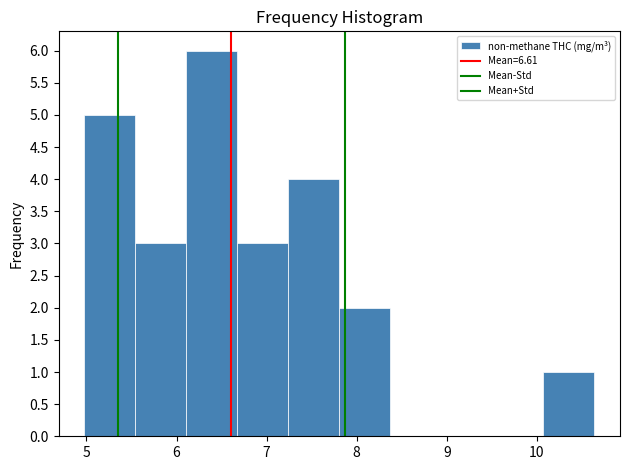

How tall is the bar that spans 10.1 to 10.6 on the x-axis? Neither the bar edges nor the heights are printed on the chart, so give them approximately, as read against the axes.

1